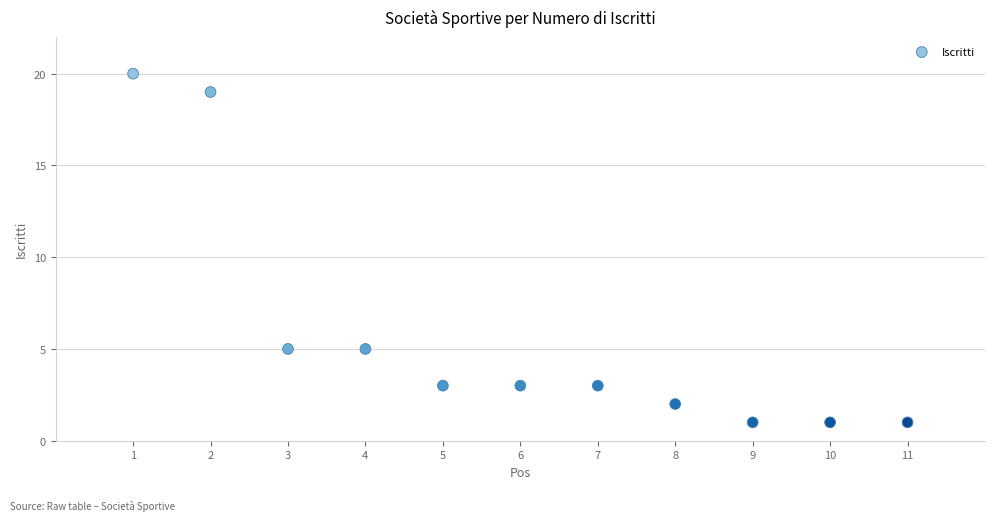

What is the average Y value?

6